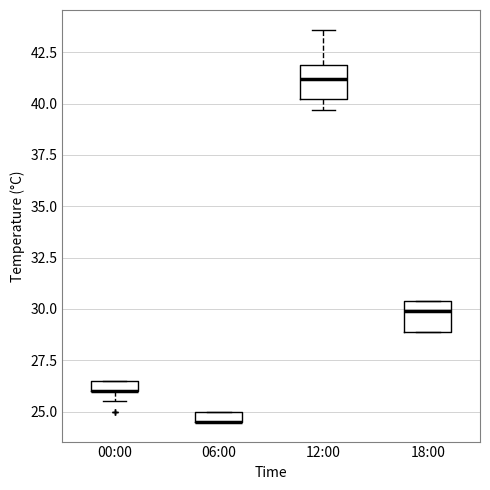

Where does the median line of the box for 18:00 sit on the y-axis? The values are not printed on the chart, so give them approximately, as read against the axis.

30.0